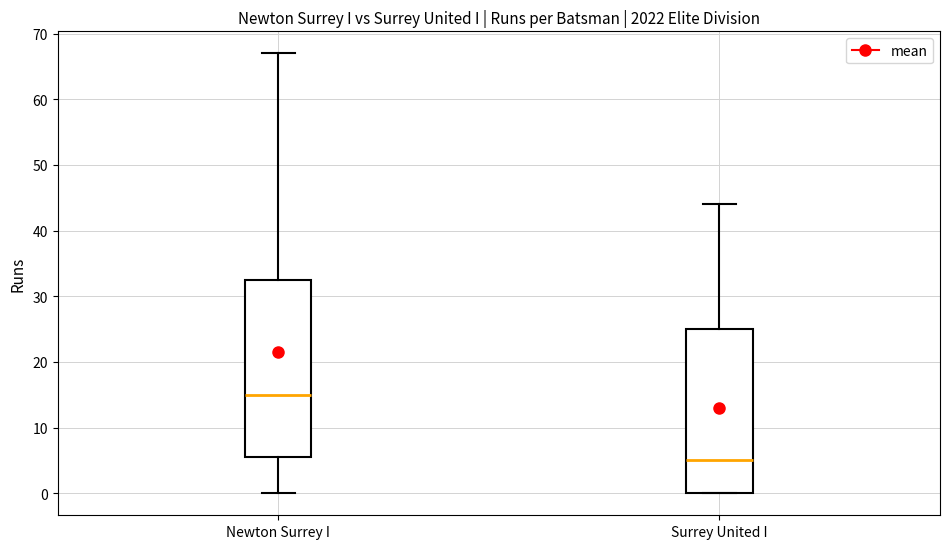

Which box's median line is the highest?

Newton Surrey I